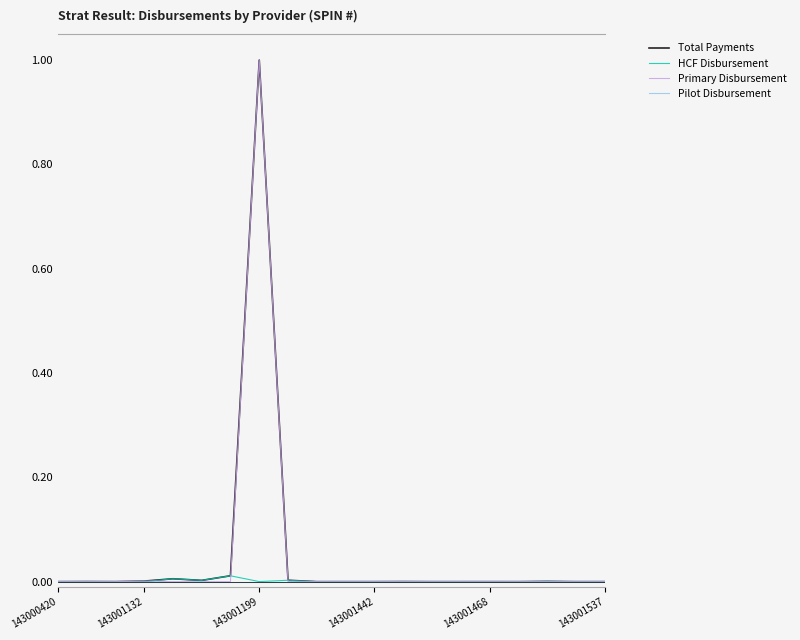

What is the highest value of the Total Payments series?

1.0